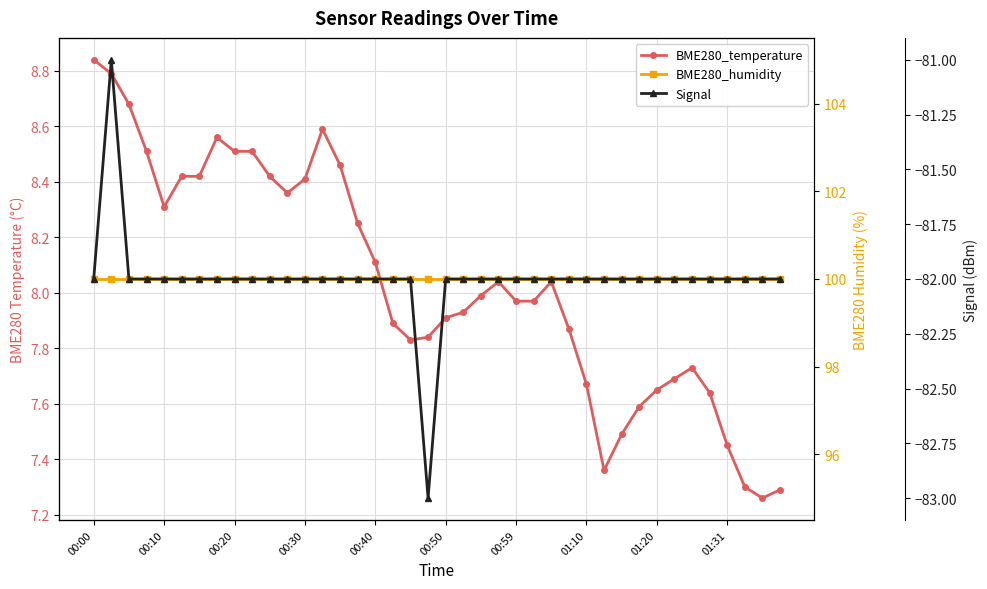

Between 11 and 19, which is larger?

11